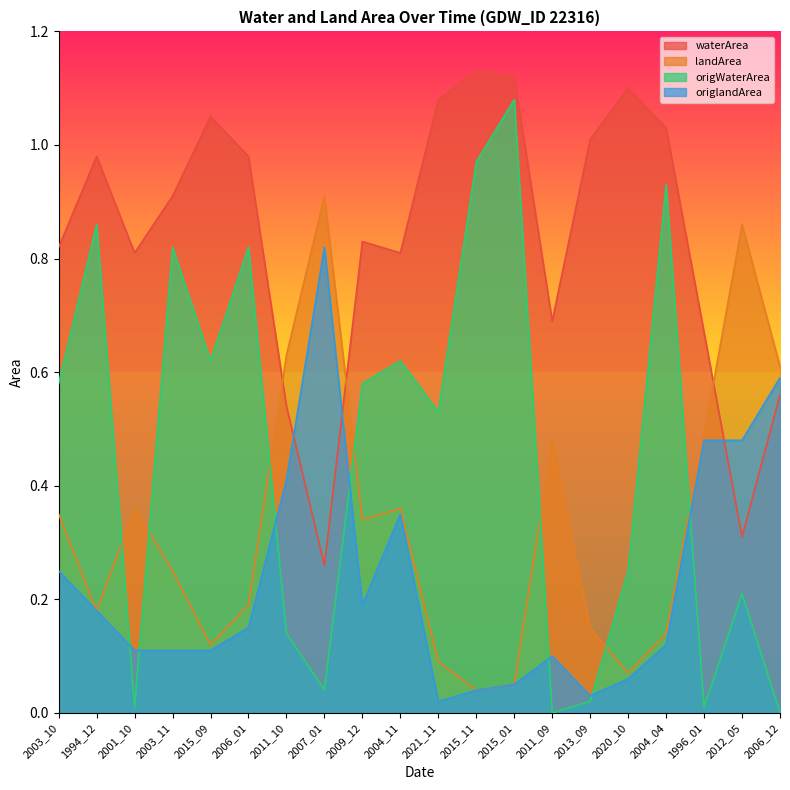

At which category is the sum across all series the highest?

2015_01